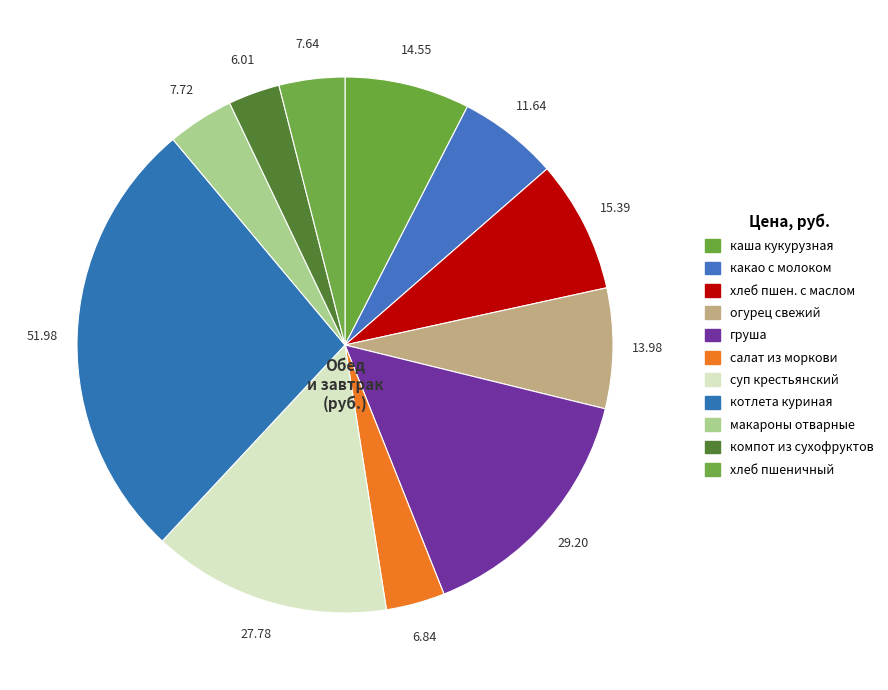

Count the number of slices in the pie.

11